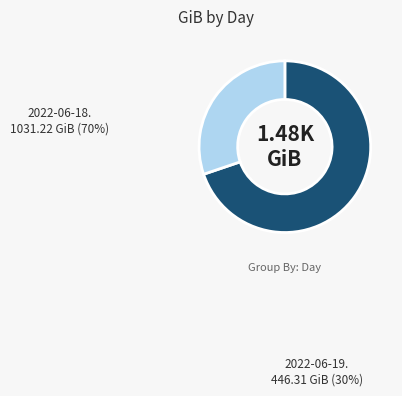

Does any single category account for the majority?

Yes